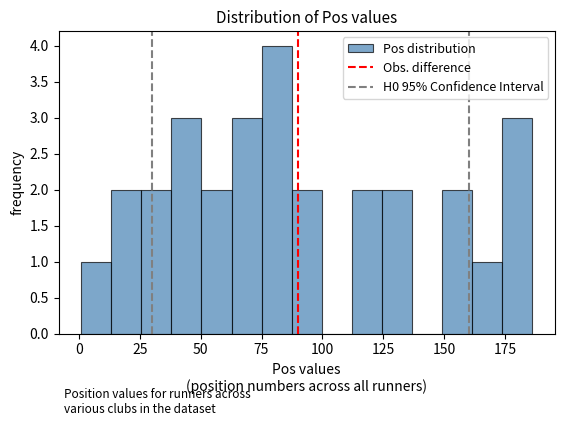

Around what value on the x-axis is the tallest bar? Give the approximate position of its centre, as read against the axis.

80